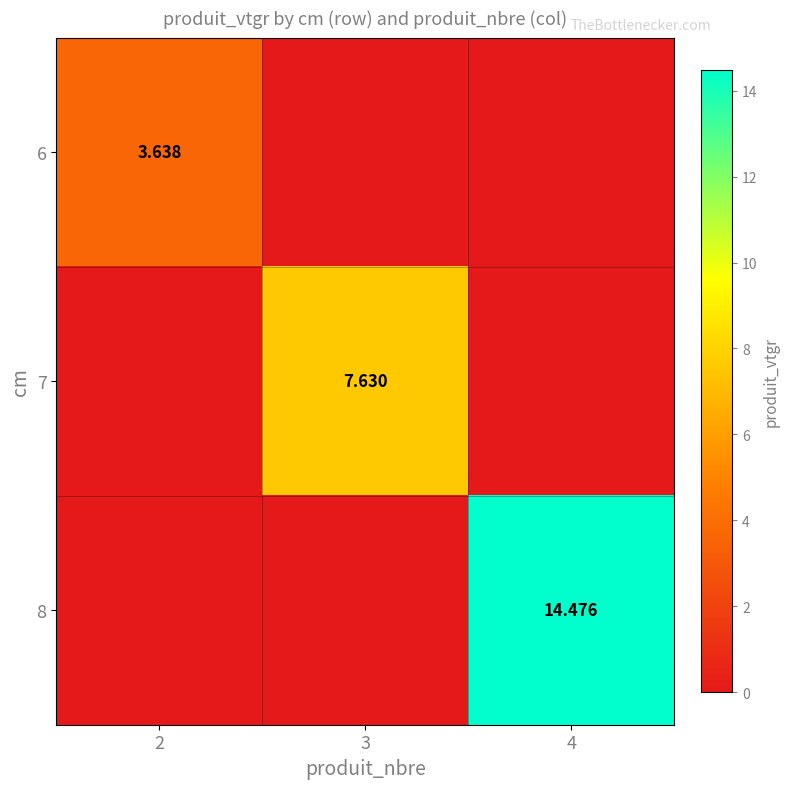

Is the value of 7 at 3 greater than the value of 8 at 4?

No